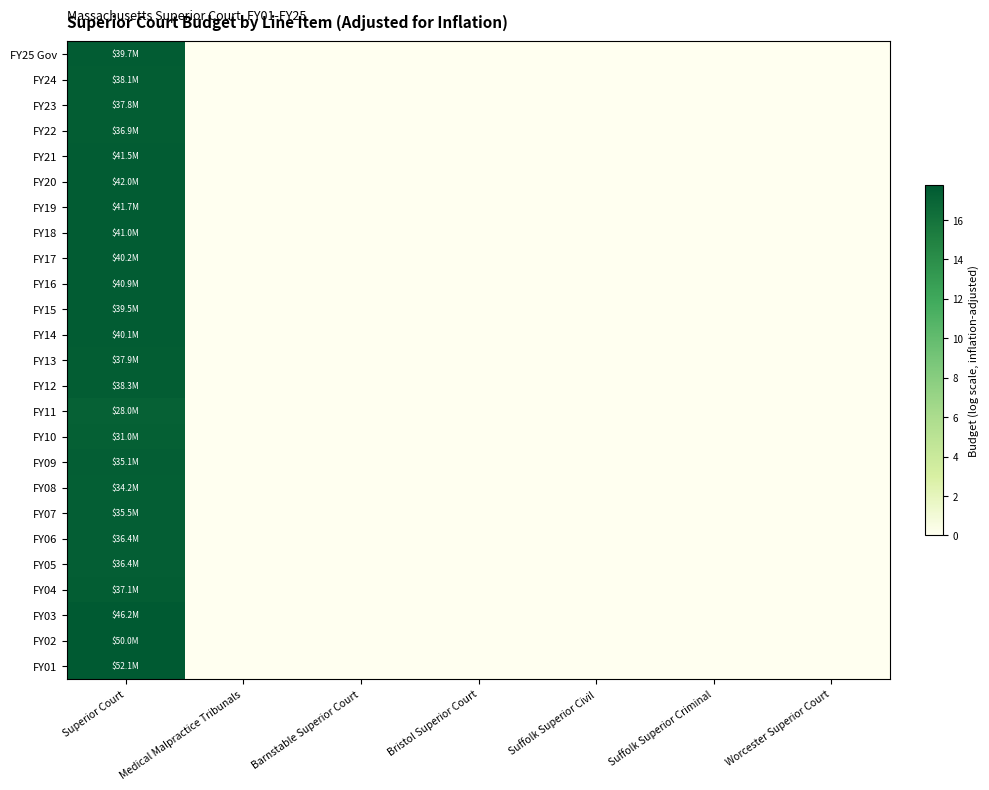

Between Worcester Superior Court and Suffolk Superior Criminal, which is larger?

Worcester Superior Court